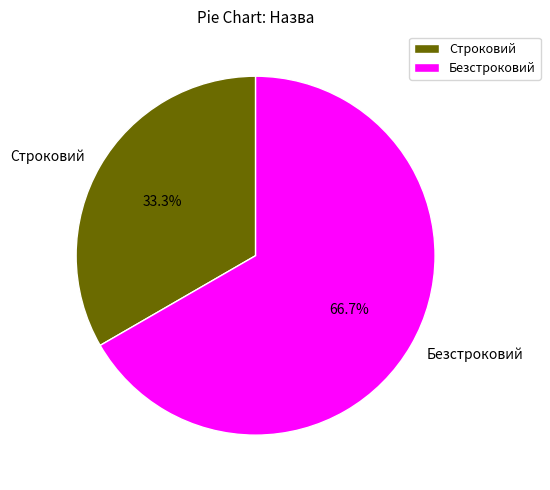

What is the ratio of the value at Строковий to the value at Безстроковий?

0.5